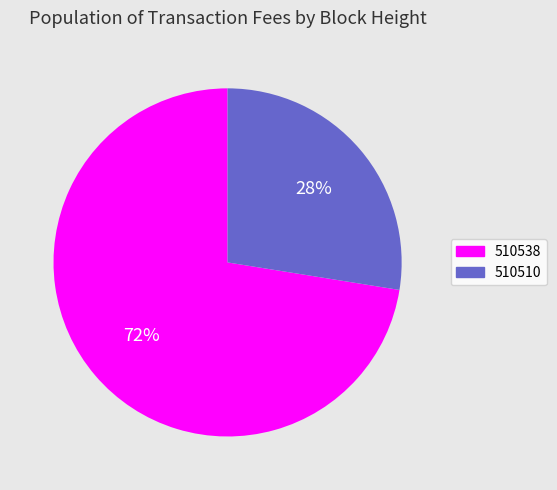

Combined, do 510538 and 510510 account for over 50%?

Yes